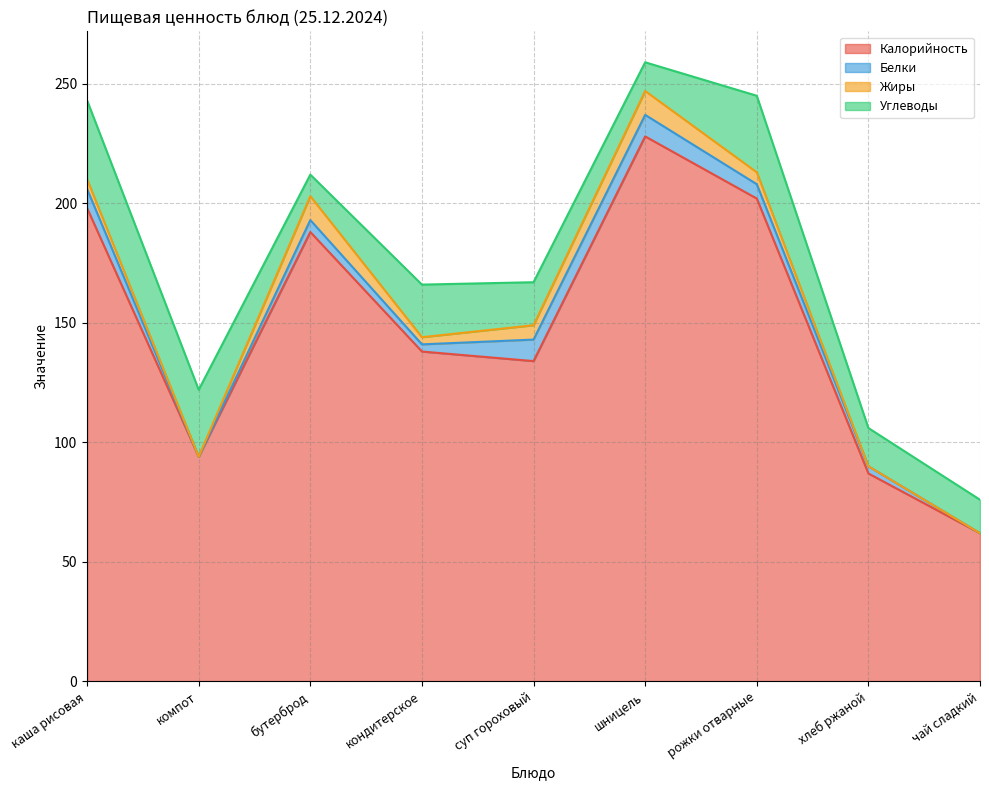

True or false: Калорийность and Белки cross at least once.

False